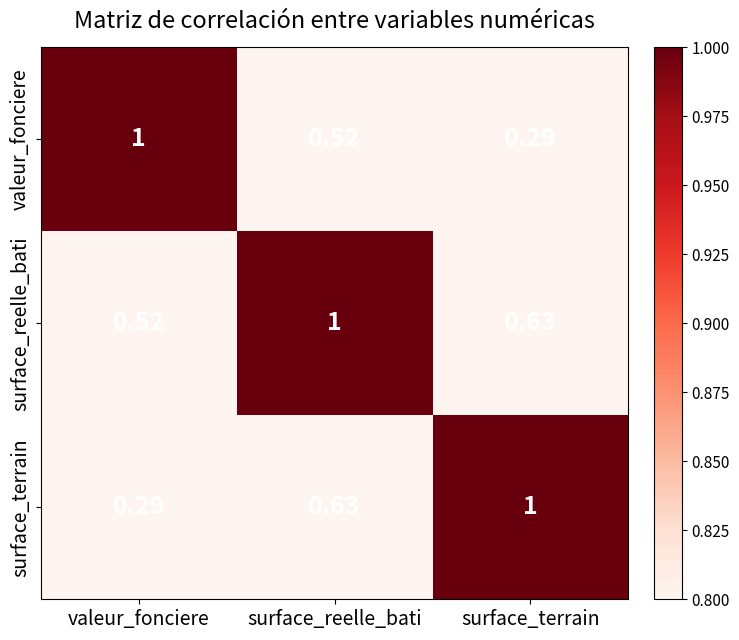

Which series has the largest total across all categories?

surface_reelle_bati